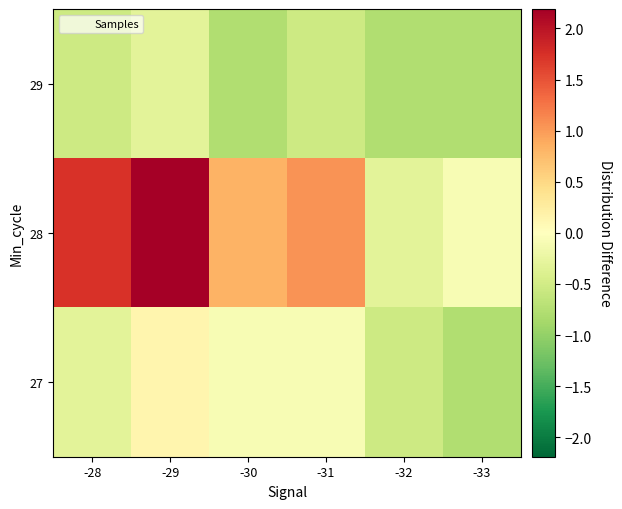

Between -28 and -33, which series saw the biggest shift?

28